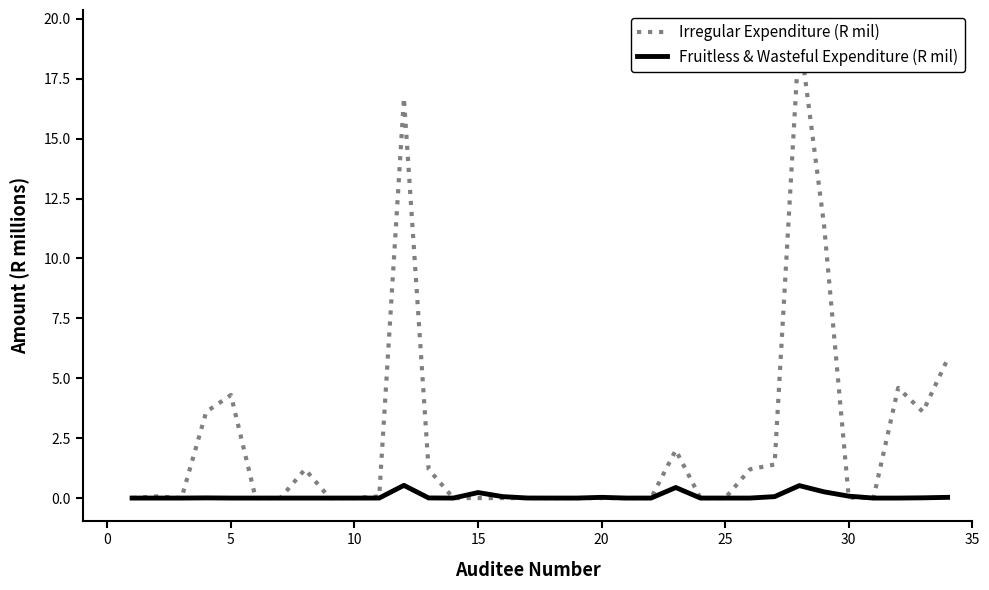

Reading left to right, what are all the values shown in this chart?

Irregular Expenditure (R mil): 0.0	0.1	0.0	3.6	4.3	0.0	0.0	1.2	0.0	0.0	0.1	16.7	1.2	0.0	0.0	0.0	0.0	0.0	0.0	0.0	0.0	0.0	2.0	0.0	0.0	1.2	1.4	19.4	11.4	0.0	0.0	4.6	3.6	5.8
Fruitless & Wasteful Expenditure (R mil): 0.0	0.0	0.0	0.0	0.0	0.0	0.0	0.0	0.0	0.0	0.0	0.5	0.0	0.0	0.2	0.1	0.0	0.0	0.0	0.0	0.0	0.0	0.4	0.0	0.0	0.0	0.1	0.5	0.3	0.1	0.0	0.0	0.0	0.0